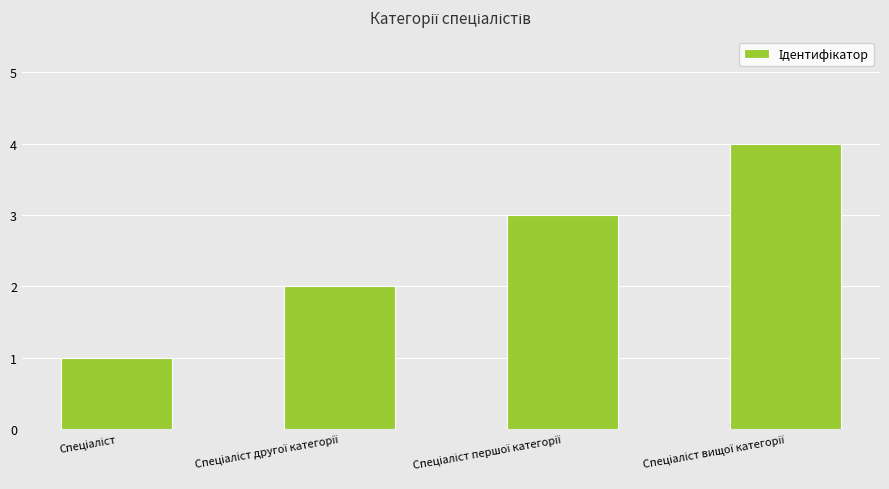

What is the difference between the maximum and minimum values?

3